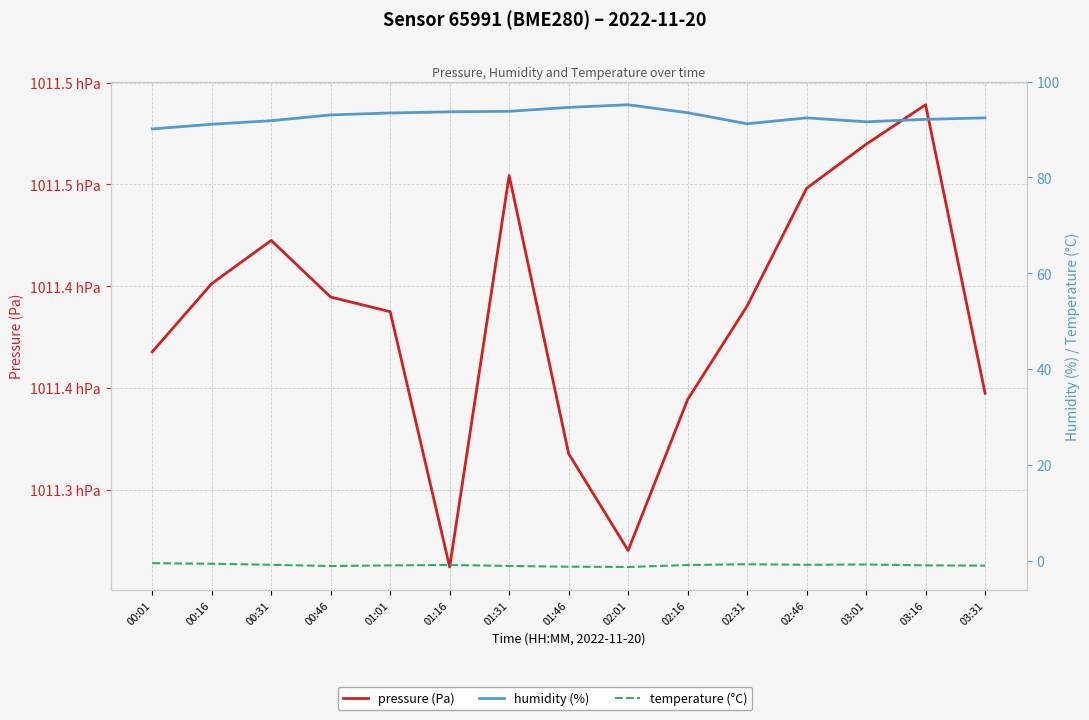

Rank the series by their maximum value, from highest to lowest.

pressure (Pa), humidity (%), temperature (°C)